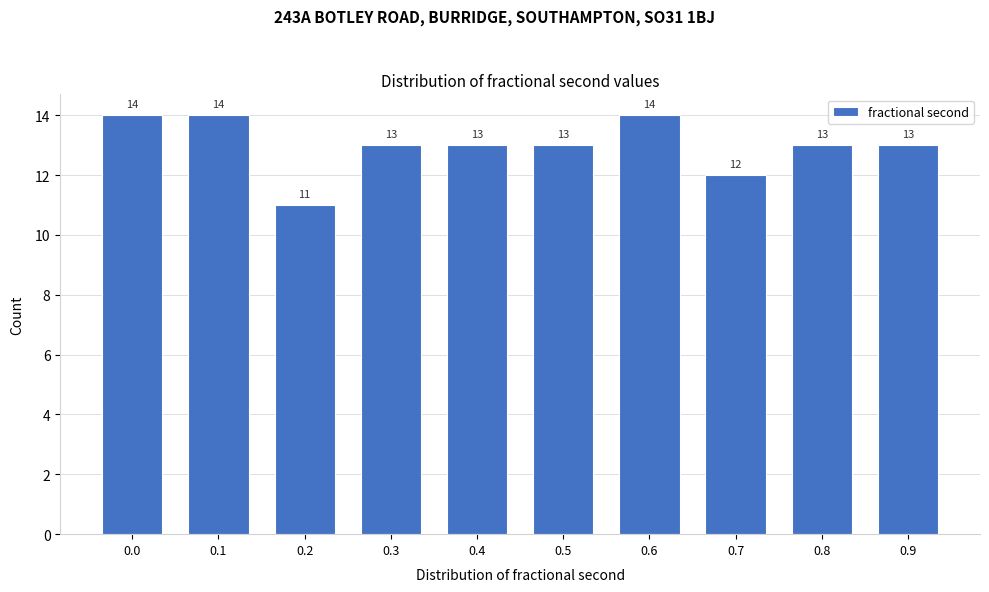

Reading left to right, list all the values displayed in this chart.

14	14	11	13	13	13	14	12	13	13